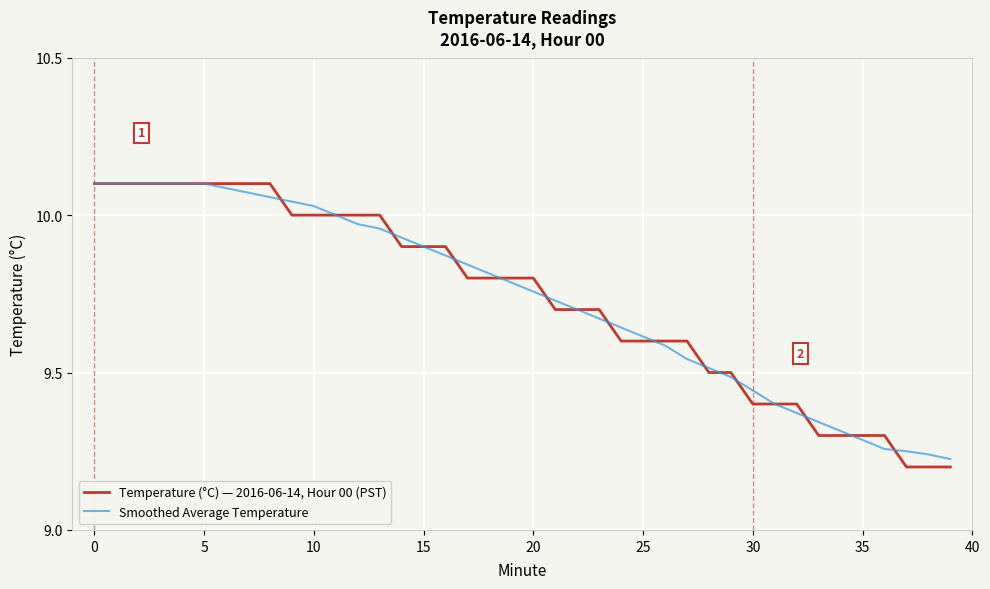

Which series has the widest spread of values?

Temperature (°C) — 2016-06-14, Hour 00 (PST)